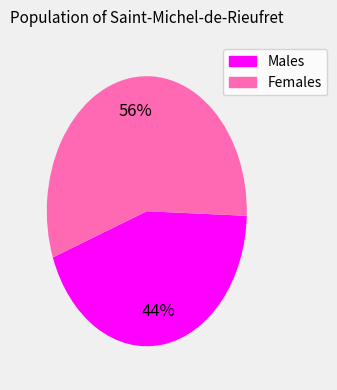

To the nearest percent, what is the average slice percentage?

50%